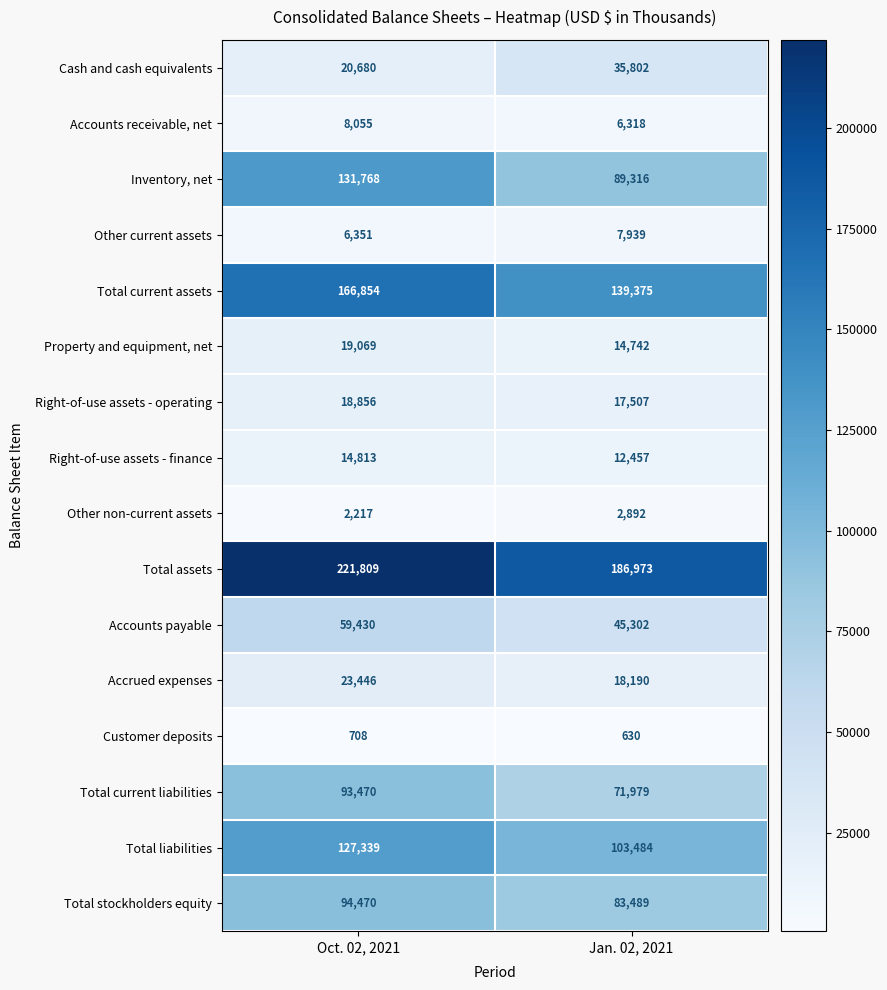

At Jan. 02, 2021, list the series in order from largest to smallest.

Total assets, Total current assets, Total liabilities, Inventory, net, Total stockholders equity, Total current liabilities, Accounts payable, Cash and cash equivalents, Accrued expenses, Right-of-use assets - operating, Property and equipment, net, Right-of-use assets - finance, Other current assets, Accounts receivable, net, Other non-current assets, Customer deposits